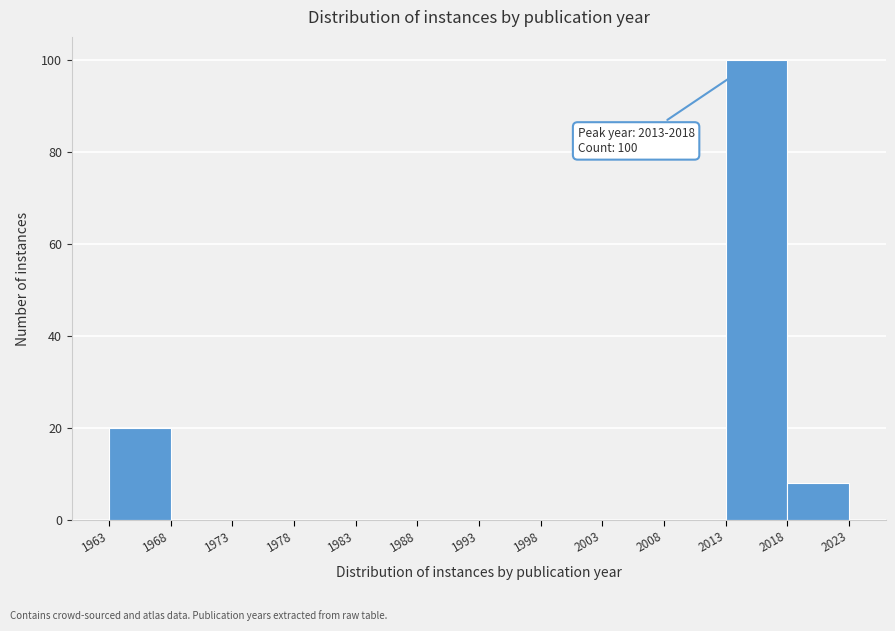

Over which range of the x-axis is the bar tallest?

2013 to 2018